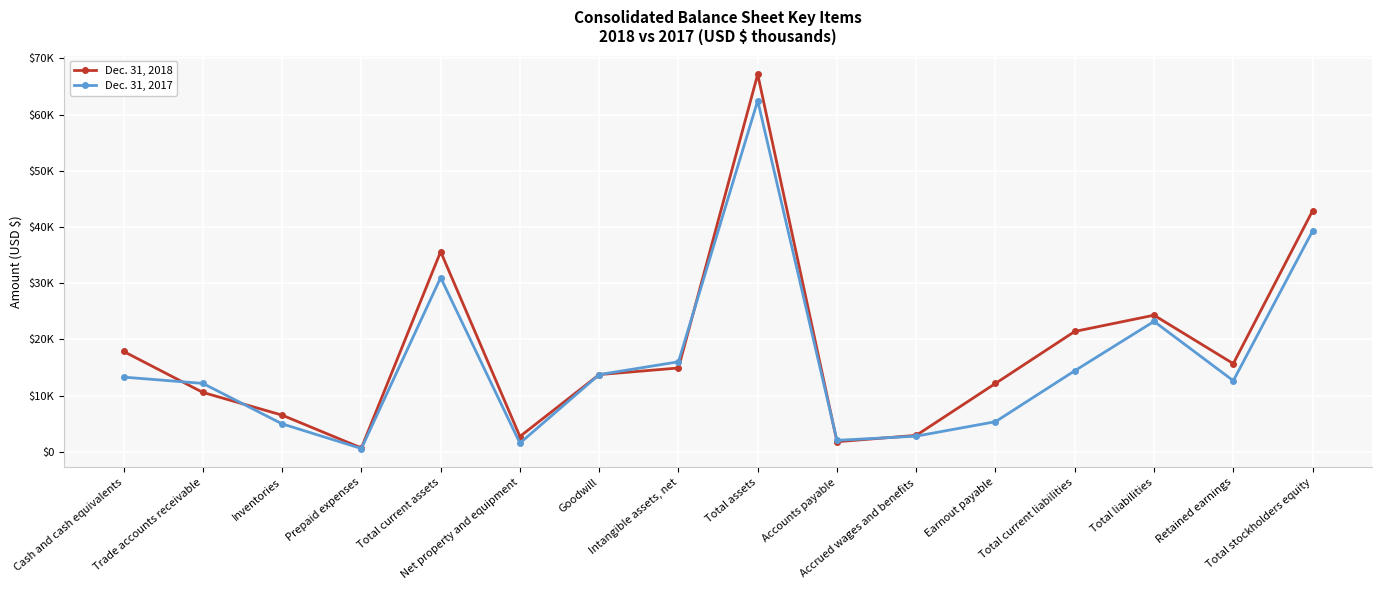

At which category does Dec. 31, 2017 reach its first local peak?

Total current assets